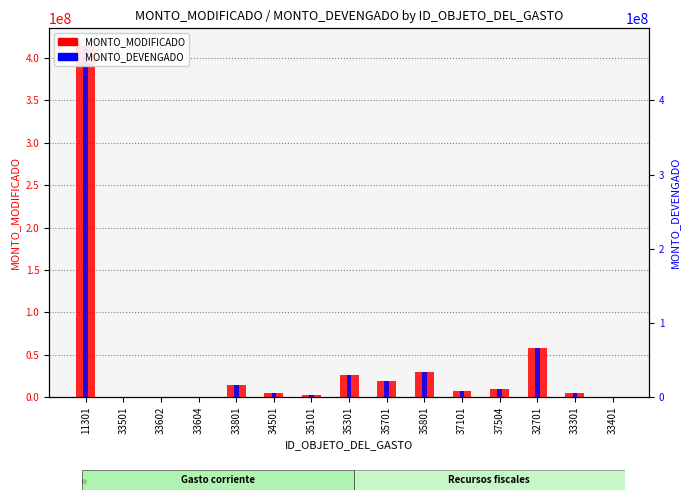

How many bars are there in total?

30